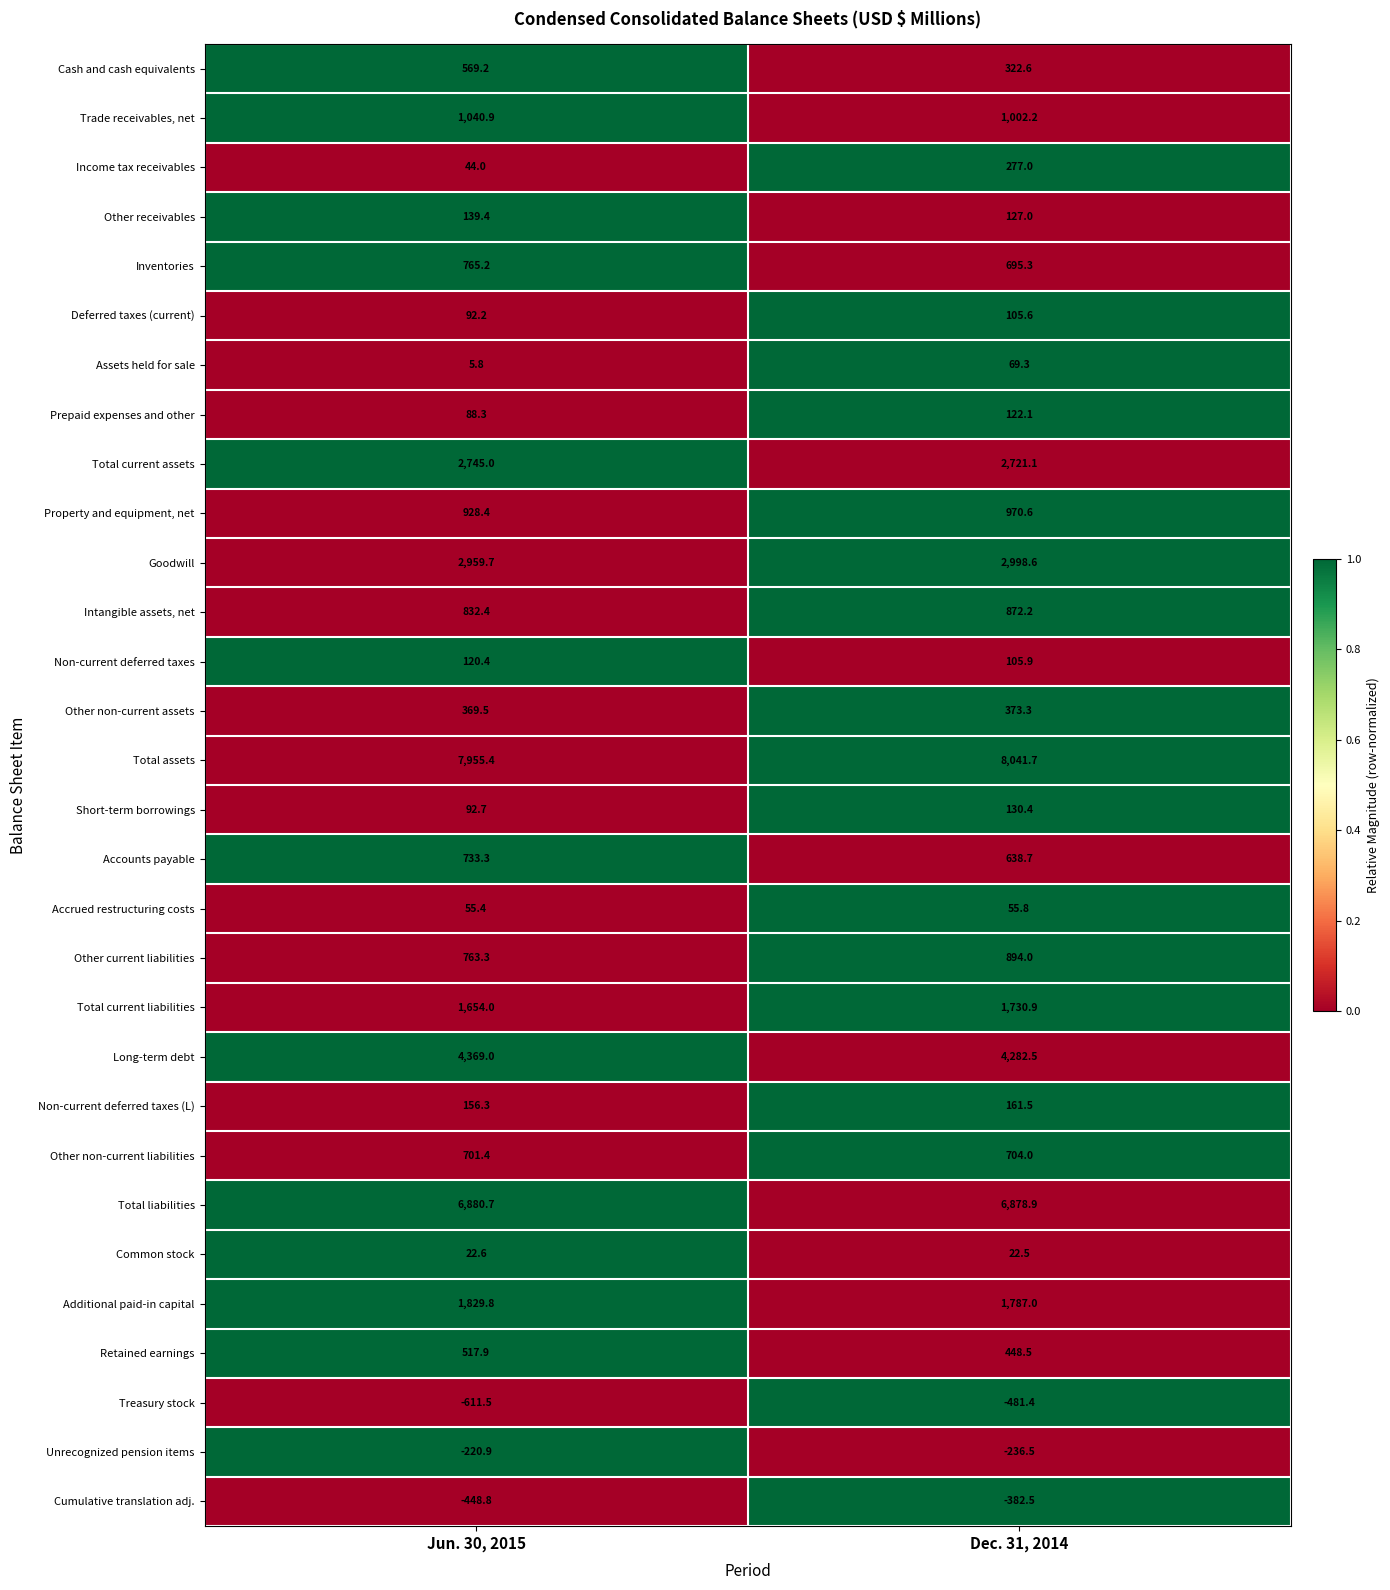

Is it true that Cash and cash equivalents equals 322.6 at Dec. 31, 2014?

True